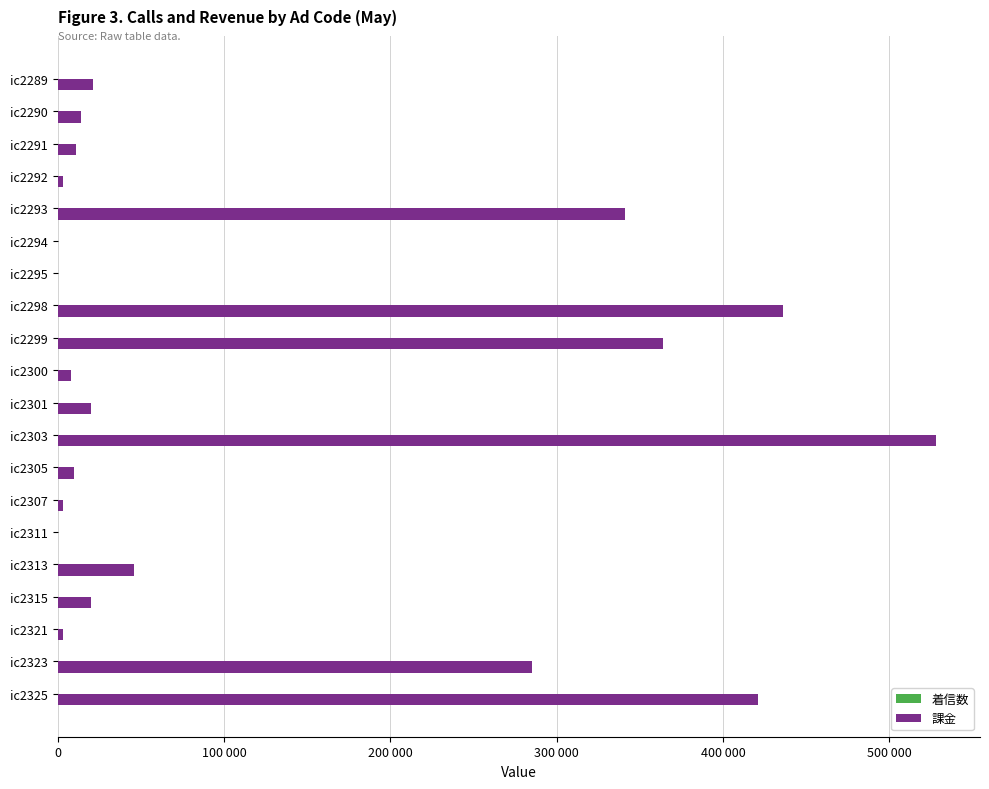

At how many categories does at least one series exceed 465998?

1